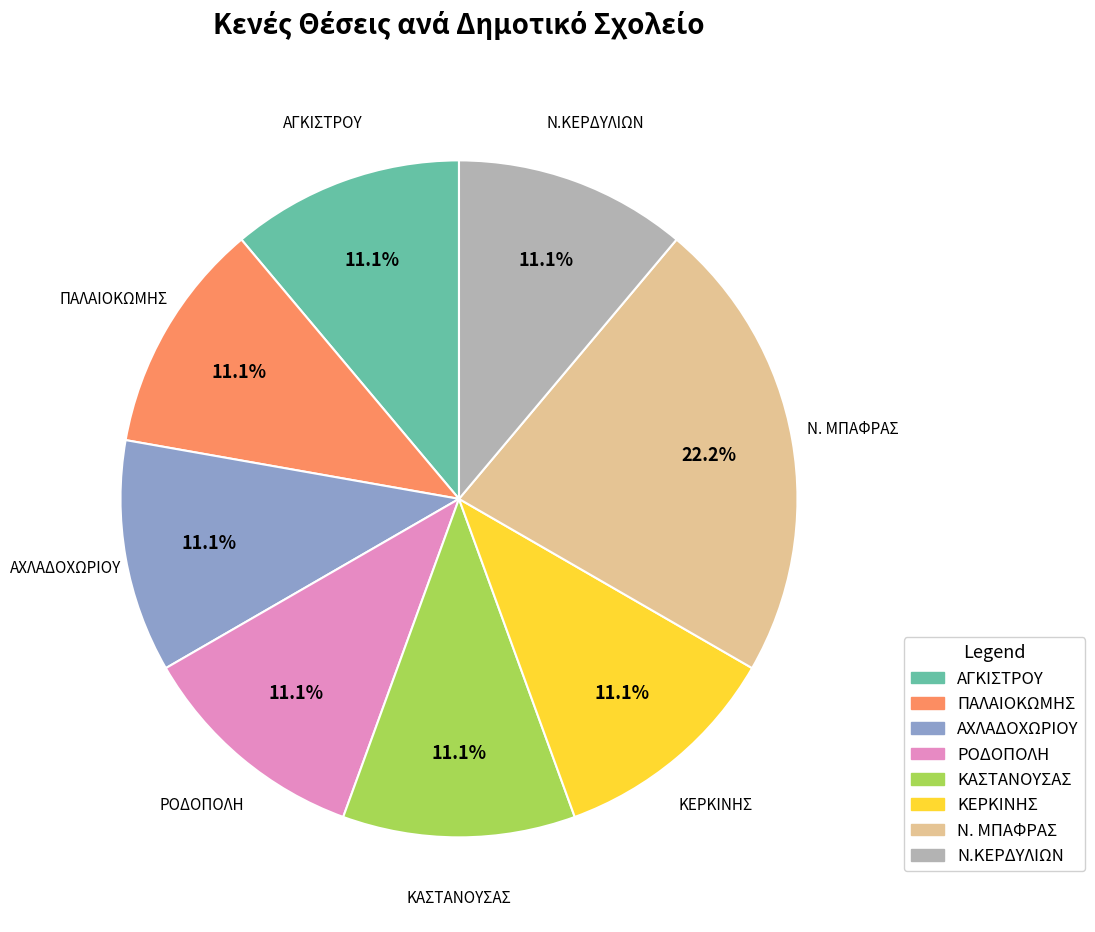

How many segments does this pie chart have?

8